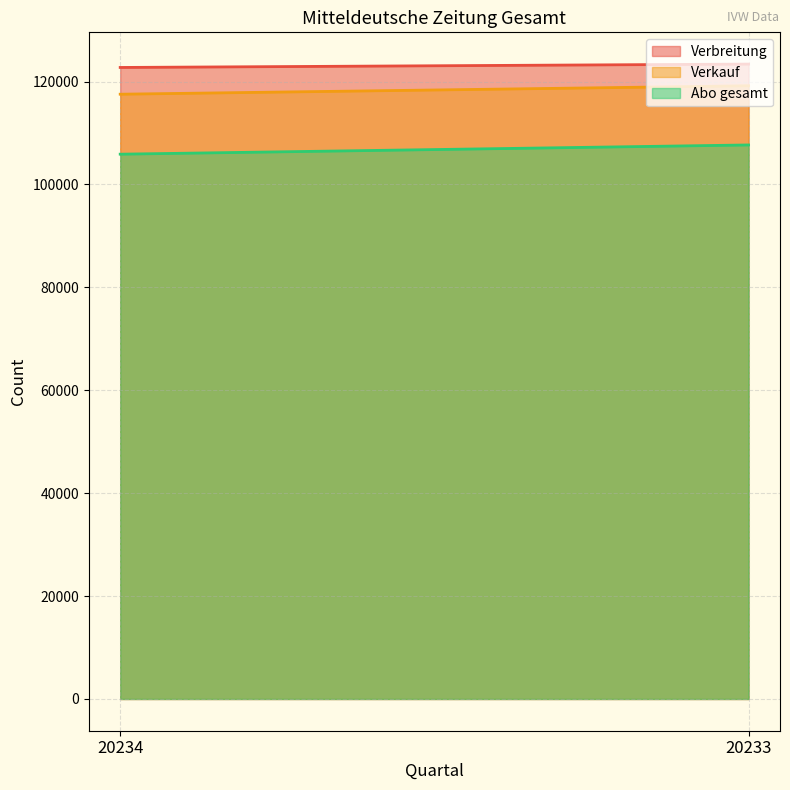

List the series in order of their overall mean, highest first.

Verbreitung, Verkauf, Abo gesamt